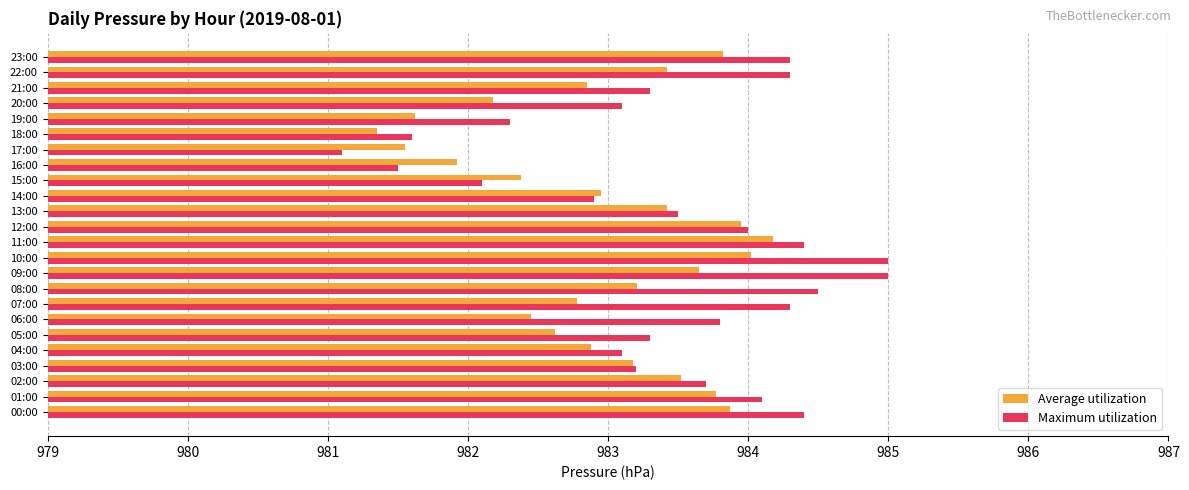

What is the minimum value for Maximum utilization?

981.1